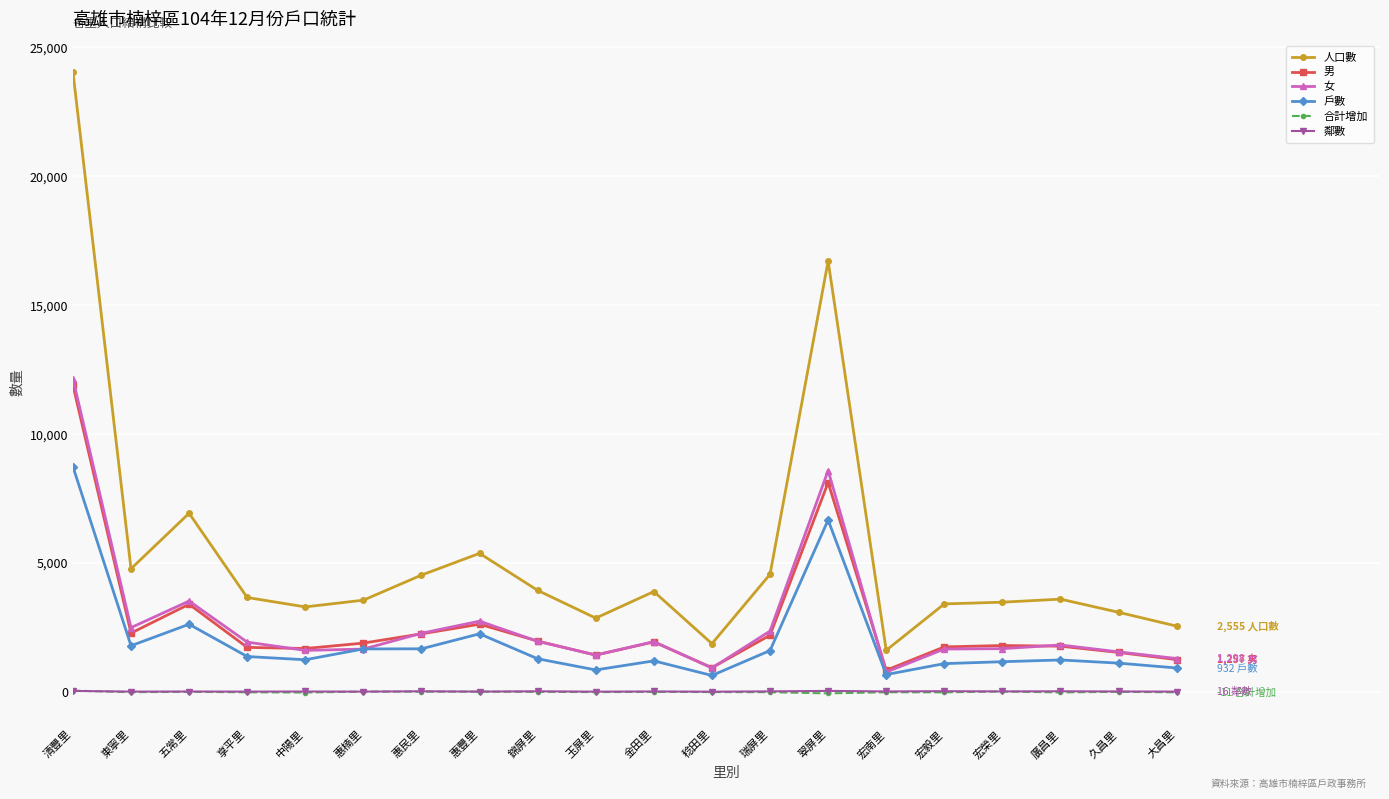

Which series has the widest spread of values?

人口數